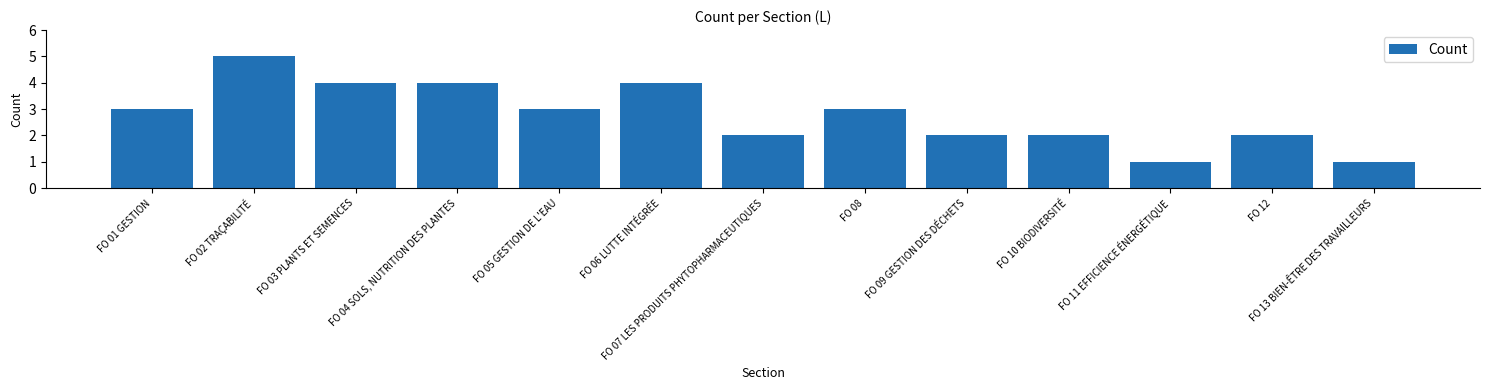

Reading left to right, what are all the values shown in this chart?

FO 01 GESTION=3	FO 02 TRAÇABILITÉ=5	FO 03 PLANTS ET SEMENCES=4	FO 04 SOLS, NUTRITION DES PLANTES=4	FO 05 GESTION DE L'EAU=3	FO 06 LUTTE INTÉGRÉE=4	FO 07 LES PRODUITS PHYTOPHARMACEUTIQUES=2	FO 08=3	FO 09 GESTION DES DÉCHETS=2	FO 10 BIODIVERSITÉ=2	FO 11 EFFICIENCE ÉNERGÉTIQUE=1	FO 12=2	FO 13 BIEN-ÊTRE DES TRAVAILLEURS=1